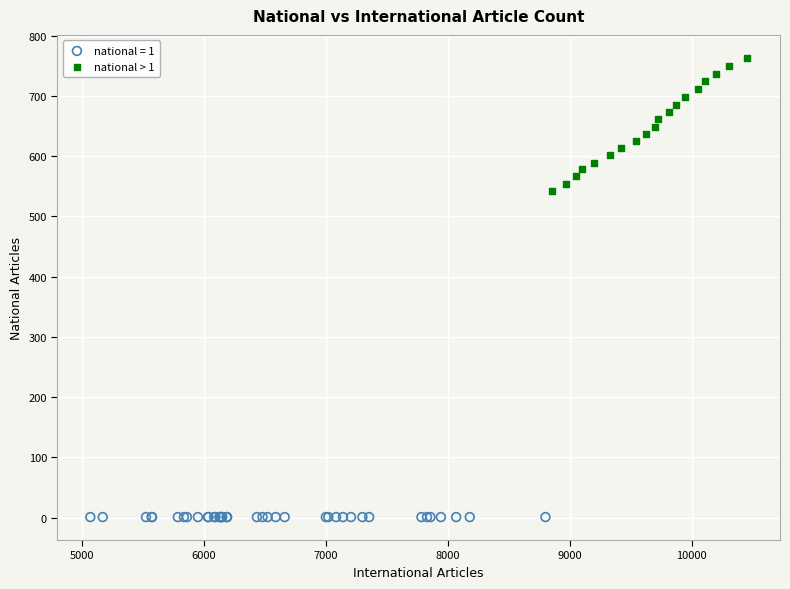

Which series contains the highest Y value?

national > 1